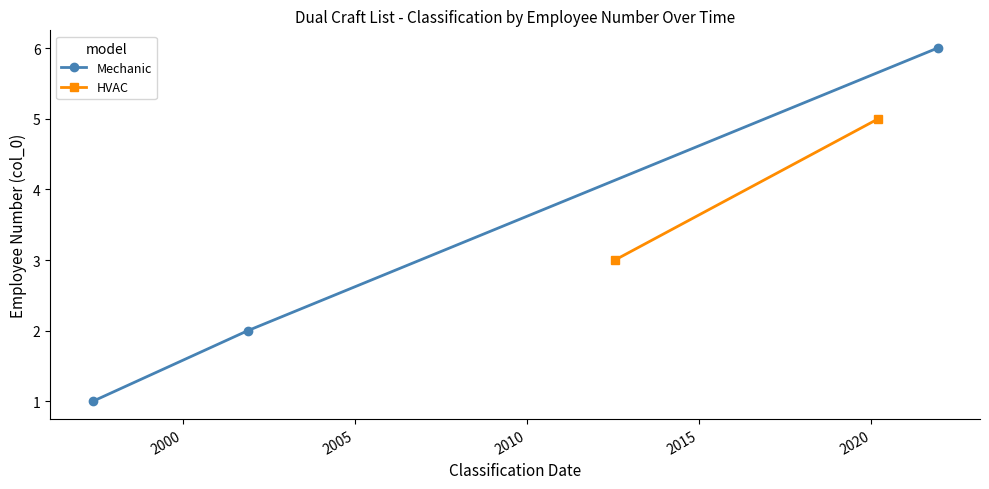

What is the highest value of the Mechanic series?

6